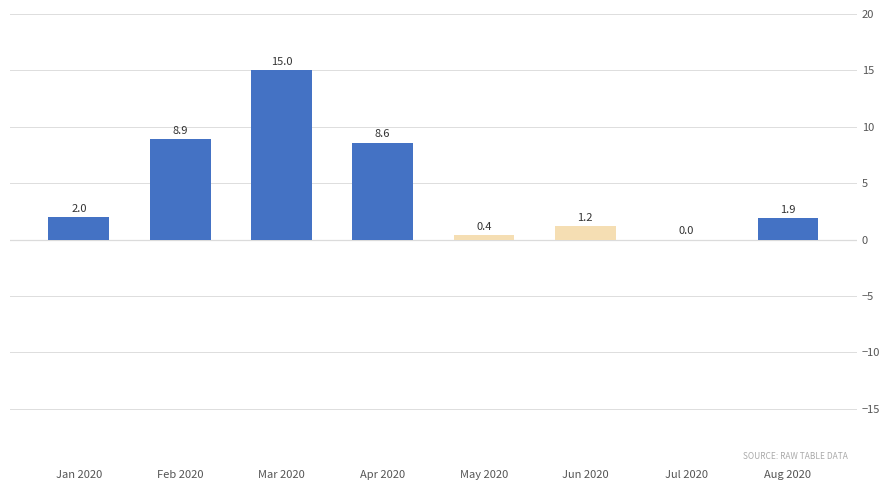

Reading right to left, what are all the values shown in this chart?

Aug 2020=1.9	Jul 2020=0.0	Jun 2020=1.2	May 2020=0.4	Apr 2020=8.6	Mar 2020=15.0	Feb 2020=8.9	Jan 2020=2.0